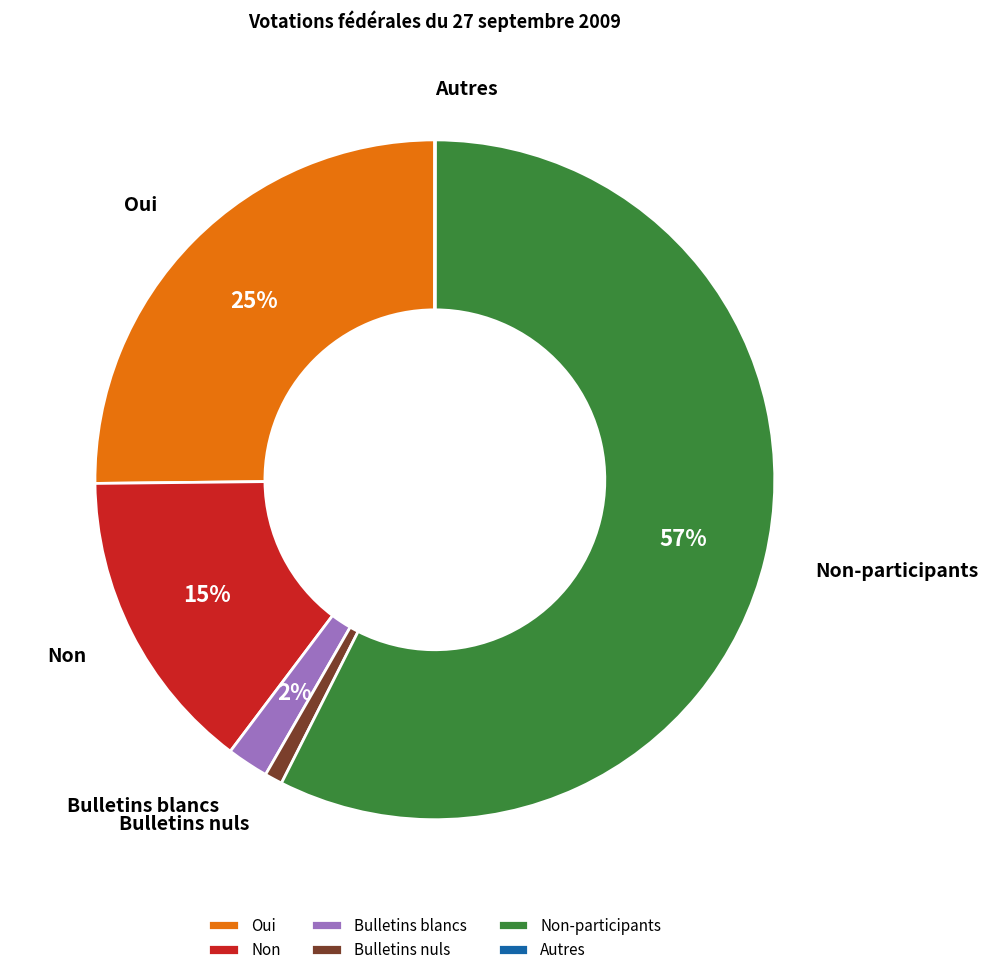

Is it true that Oui is 25% of the pie?

True